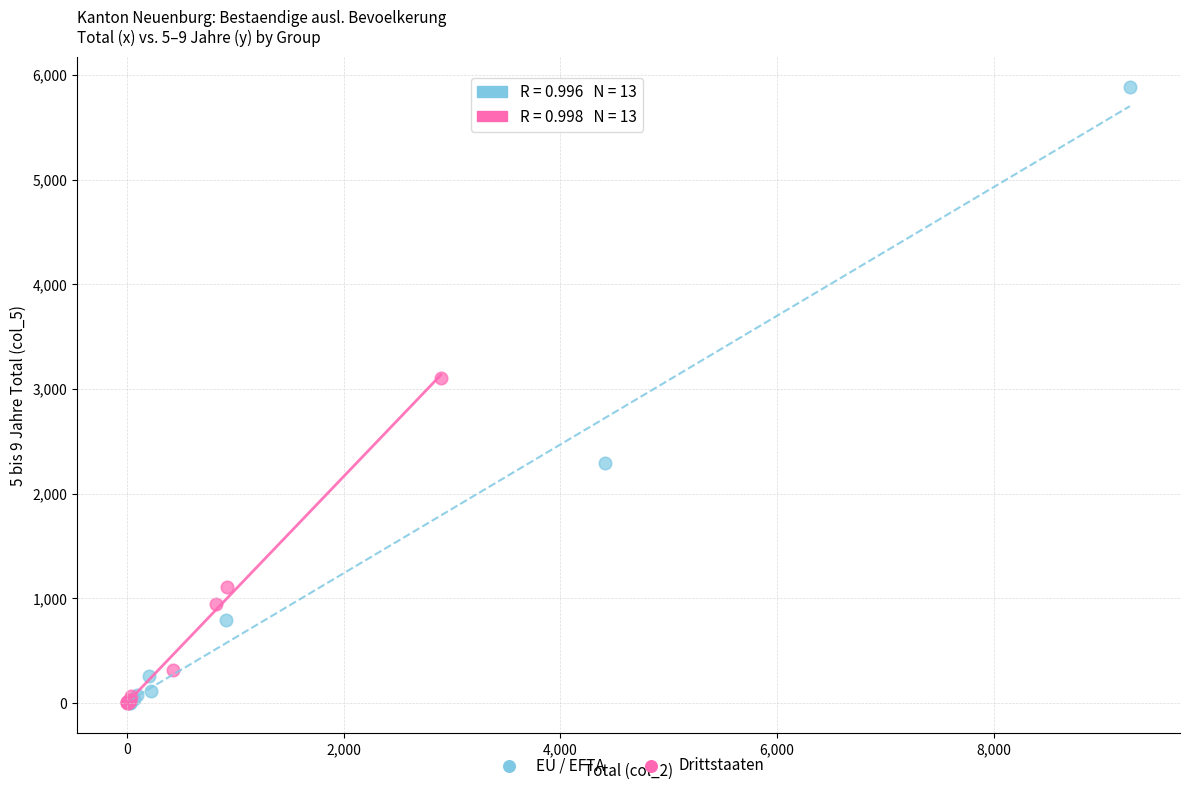

What are all the series names shown in the legend?

EU / EFTA, Drittstaaten